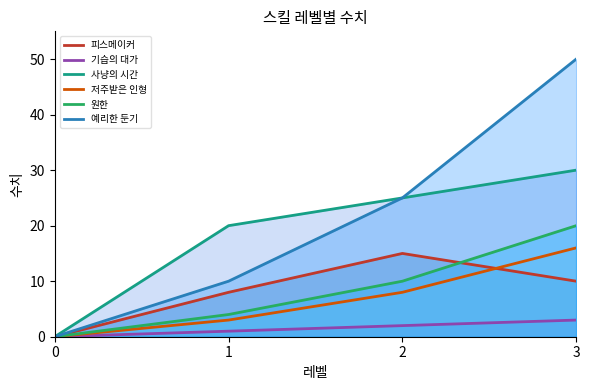

True or false: 기습의 대가 and 피스메이커 intersect in this chart.

False